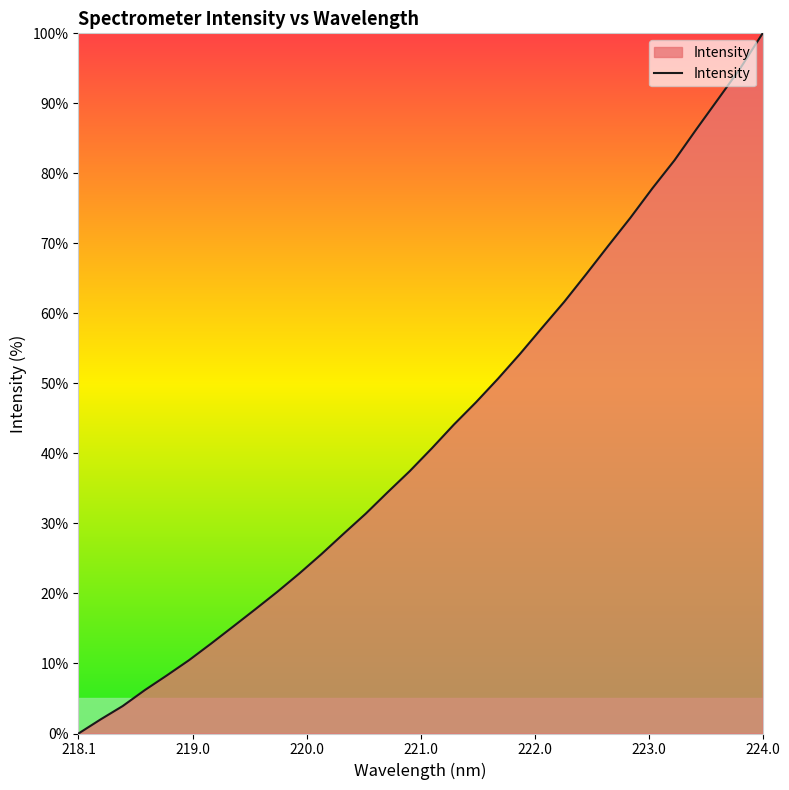

How many values exceed 40?

16